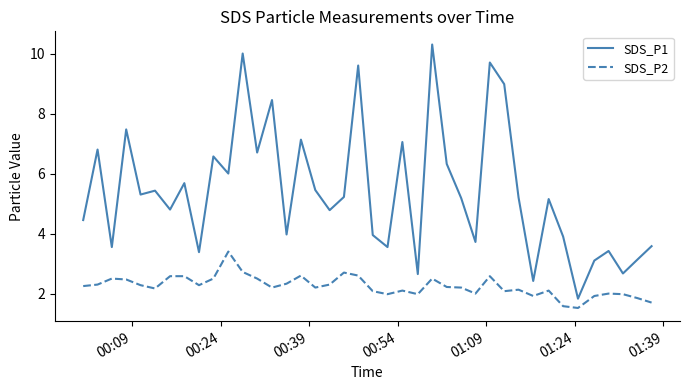

Rank the series by their maximum value, from lowest to highest.

SDS_P2, SDS_P1